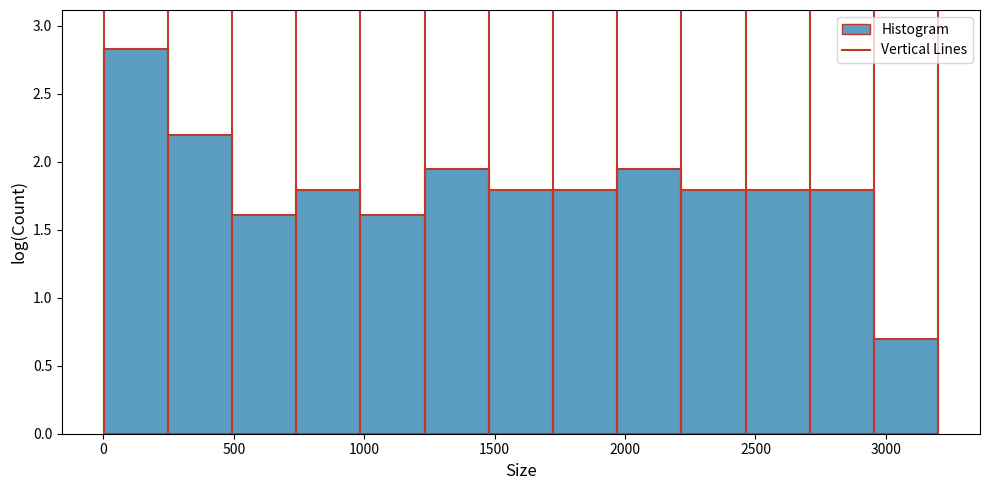

Reading left to right, list every bar in this chart as the range it spans on the x-axis followed by its height. Neither the bar edges nor the heights are printed on the chart, so give them approximately, as read against the axes.

0 to 250: 2.85
250 to 500: 2.20
500 to 750: 1.60
750 to 1000: 1.80
1000 to 1250: 1.60
1250 to 1500: 1.95
1500 to 1700: 1.80
1700 to 1950: 1.80
1950 to 2200: 1.95
2200 to 2450: 1.80
2450 to 2700: 1.80
2700 to 2950: 1.80
2950 to 3200: 0.70